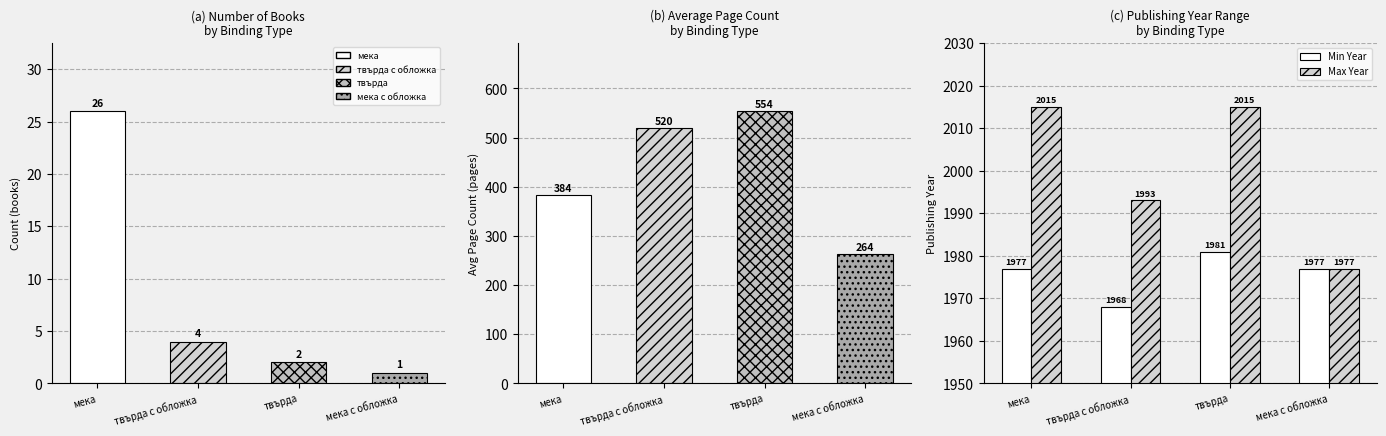

The value of Min Year at твърда is 2950. True or false?

False